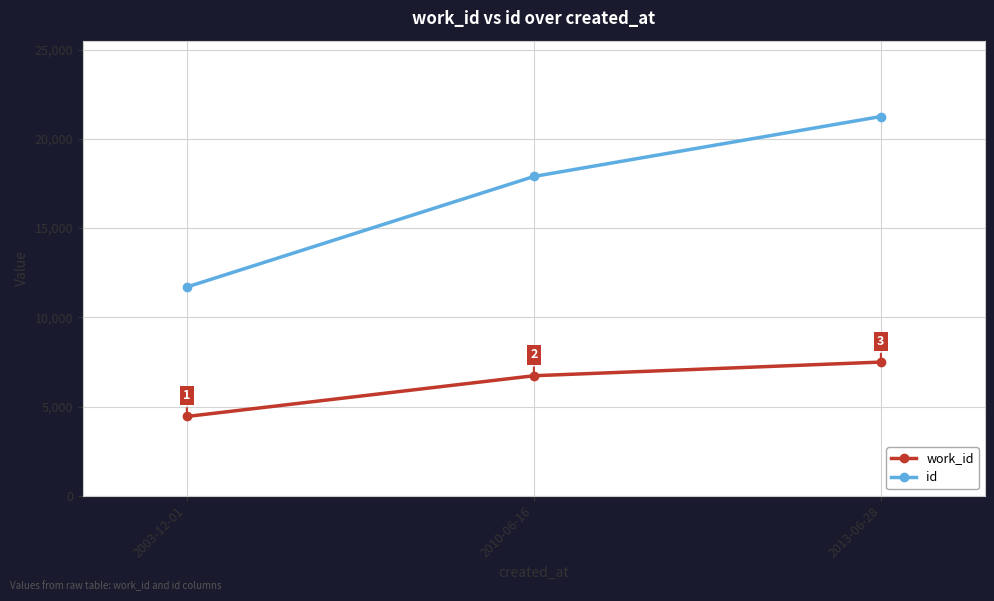

Which series has the largest range (max minus min)?

id